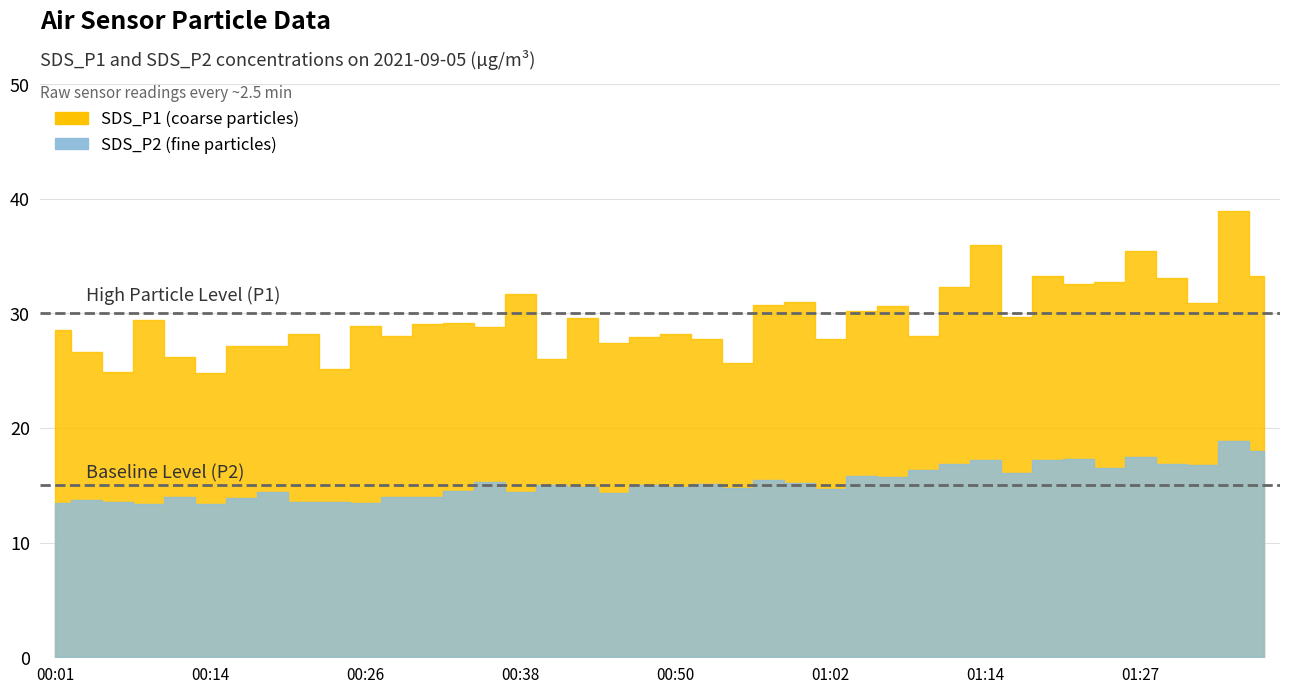

Rank the series by their maximum value, from highest to lowest.

SDS_P1, SDS_P2